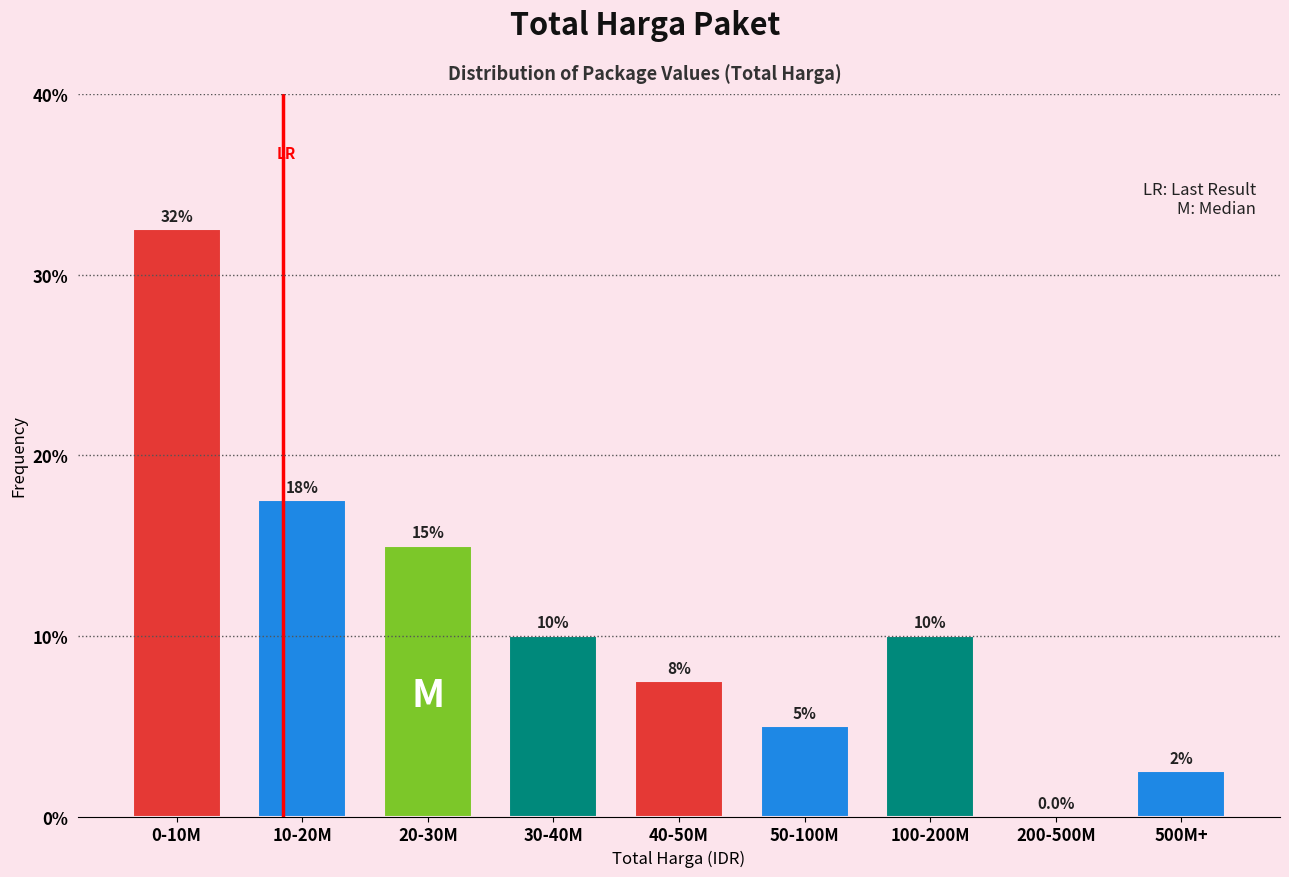

Reading left to right, list all the values displayed in this chart.

0-10M=32.5	10-20M=17.5	20-30M=15.0	30-40M=10.0	40-50M=7.5	50-100M=5.0	100-200M=10.0	200-500M=0.0	500M+=2.5